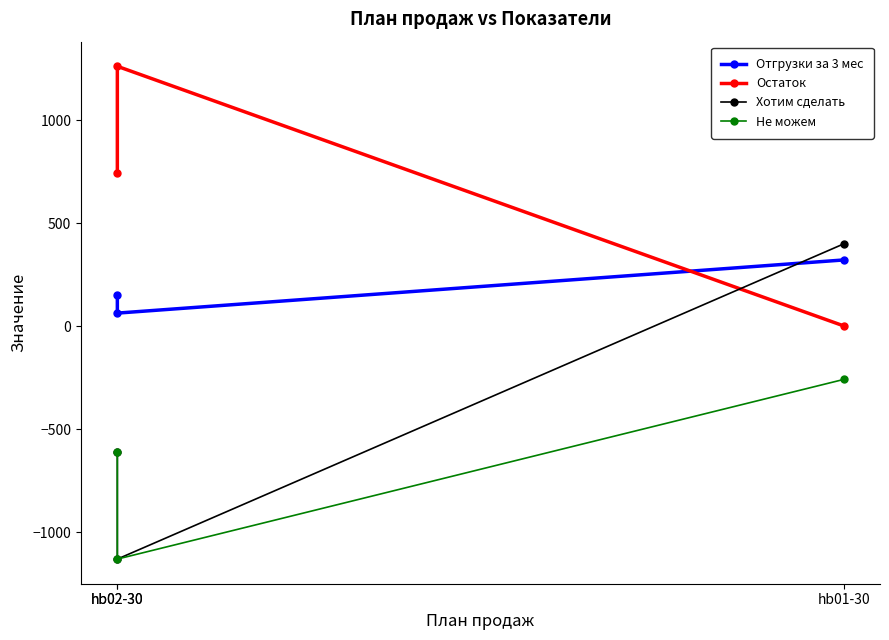

The value of Отгрузки за 3 мес at hb01-30 is 321. True or false?

True